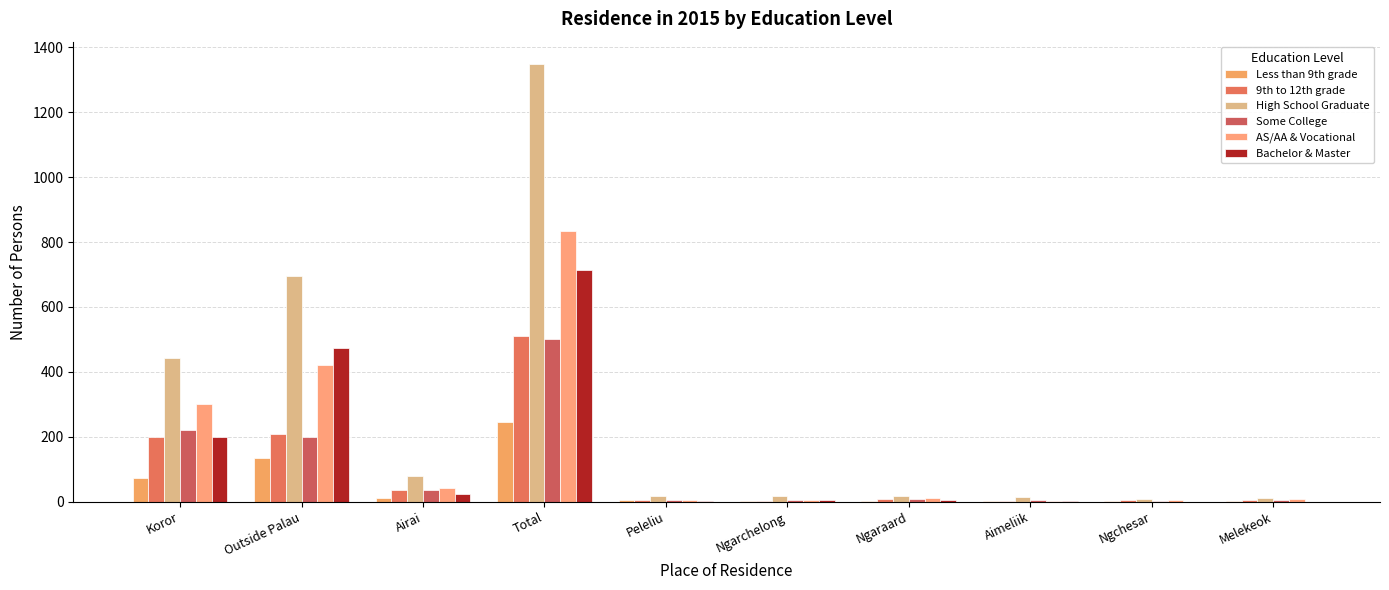

Count the number of categories in the chart.

10